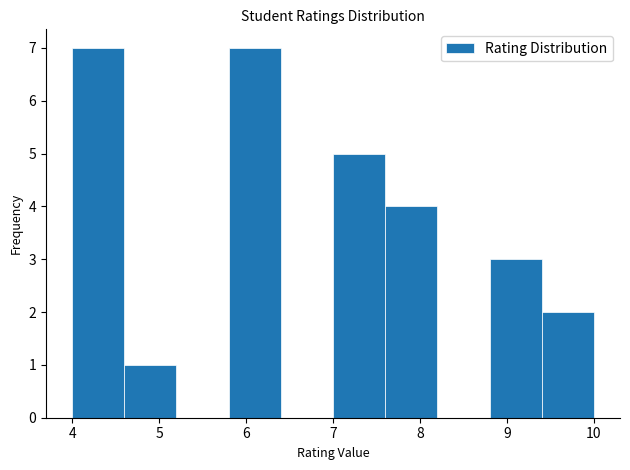

How tall is the bar that spans 7.0 to 7.6 on the x-axis? The values are not printed on the chart, so give them approximately, as read against the axis.

5